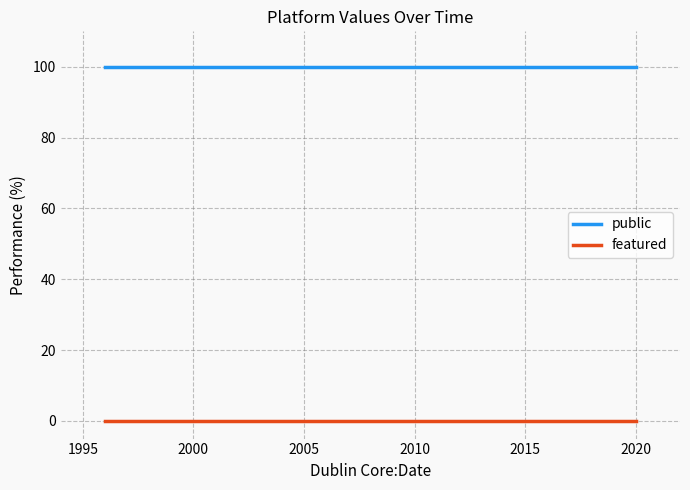

True or false: featured and public intersect in this chart.

False